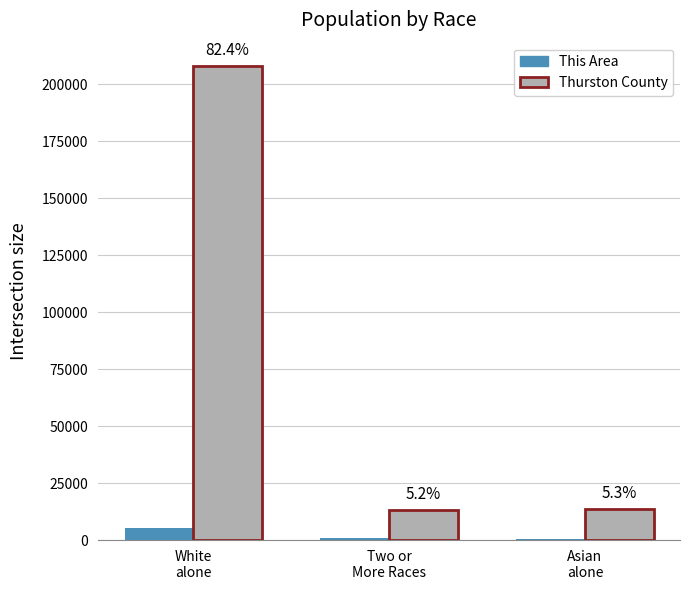

Are the bars grouped side by side (vs. stacked)?

Yes